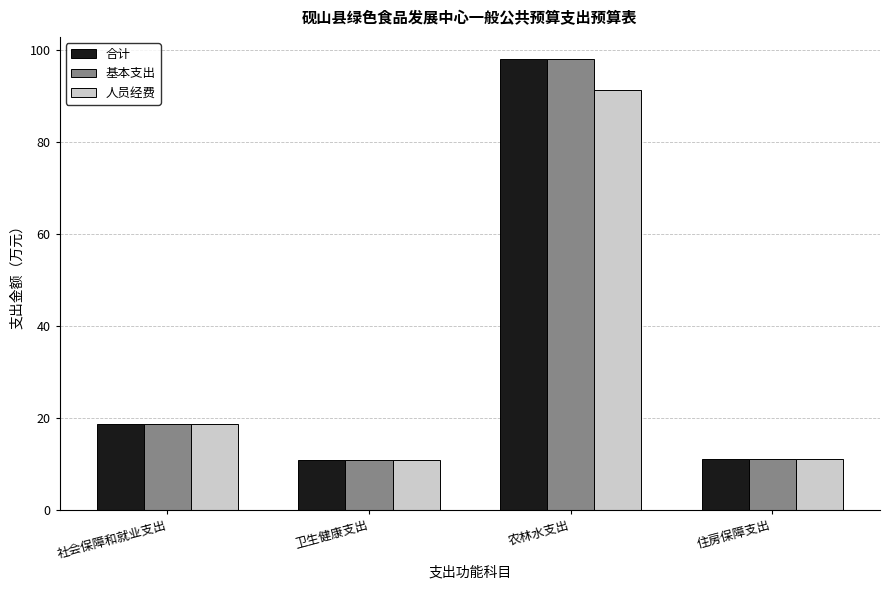

Read the 人员经费 value at 卫生健康支出.

10.8